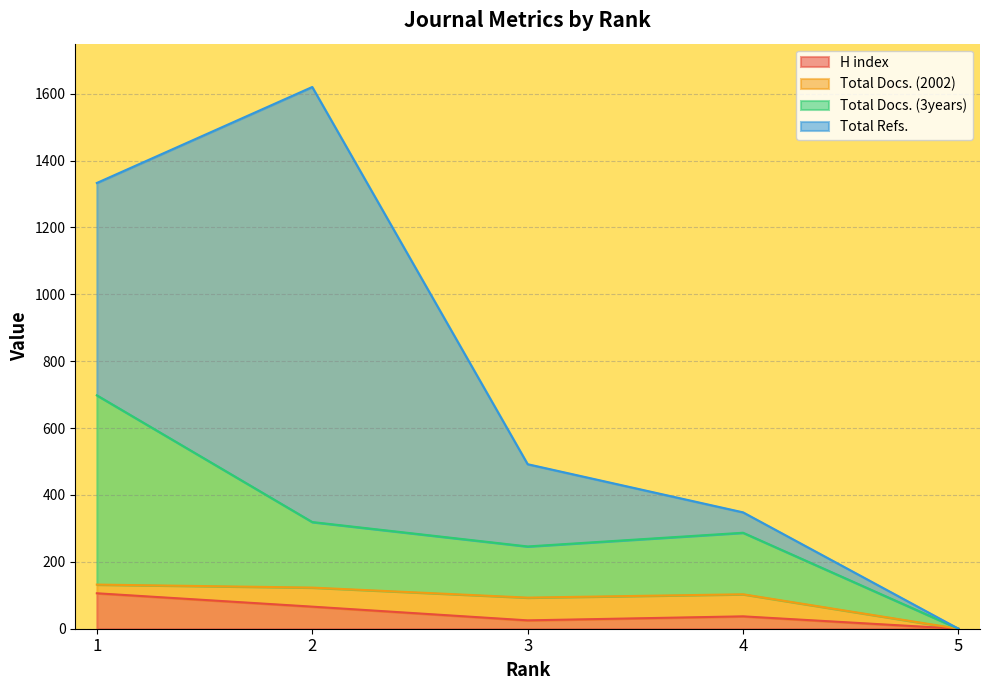

What is the average value of the Total Docs. (3years) series?

310